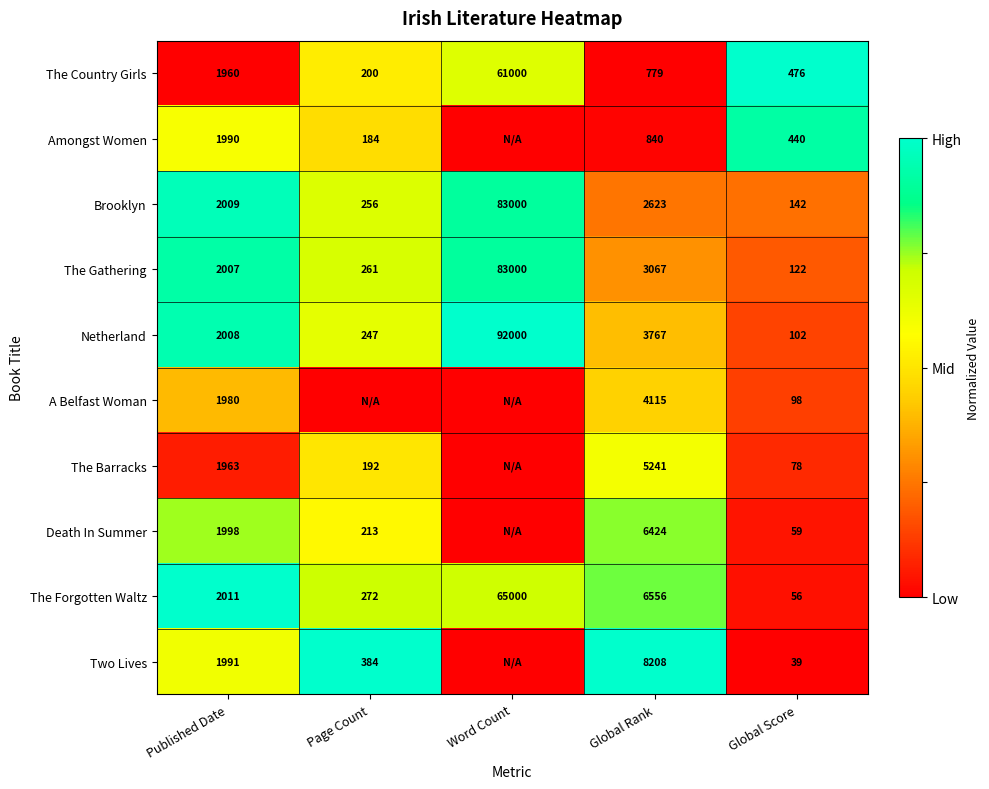

Rank the categories by Brooklyn value from highest to lowest.

Word Count, Global Rank, Published Date, Page Count, Global Score